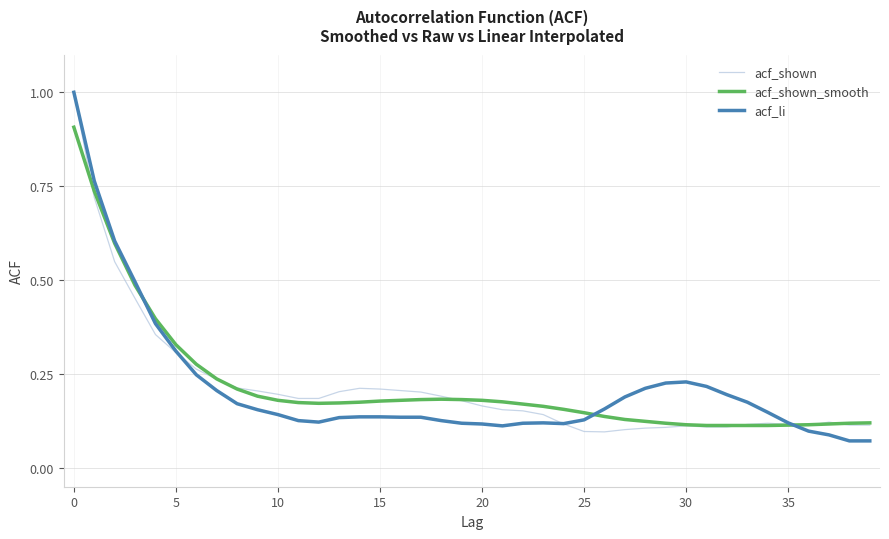

What is the greatest value displayed?

1.0